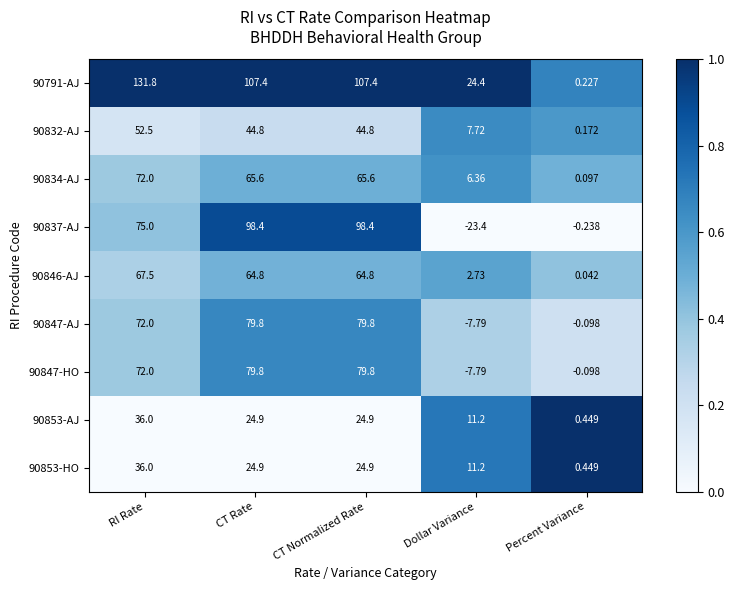

At which label does 90791-AJ reach its peak?

RI Rate